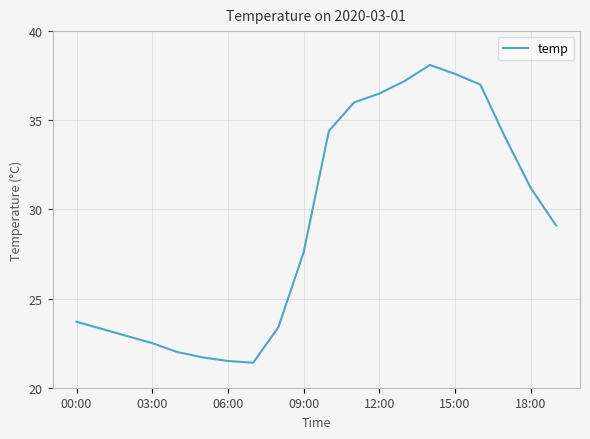

Does the chart have visible grid lines?

Yes